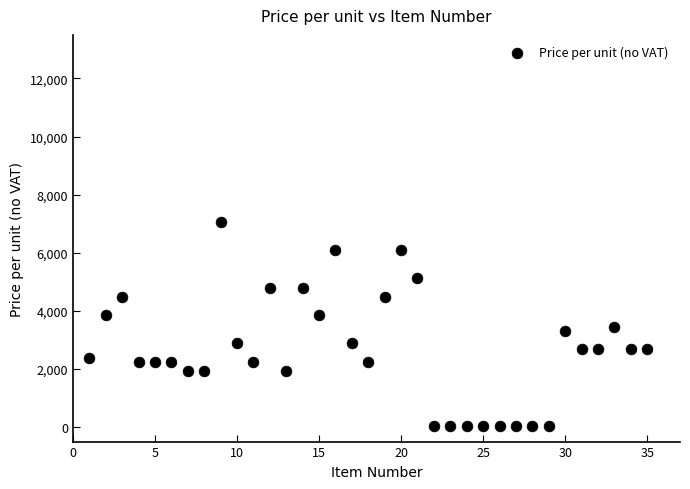

What is the range of X values (max minus min)?

34